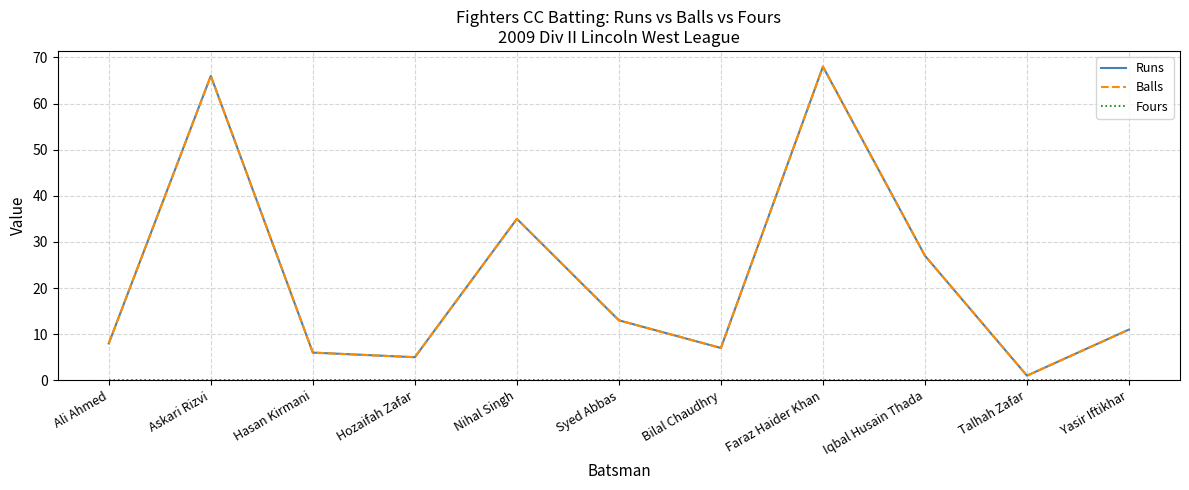

Is this an area chart (filled region under the line)?

No